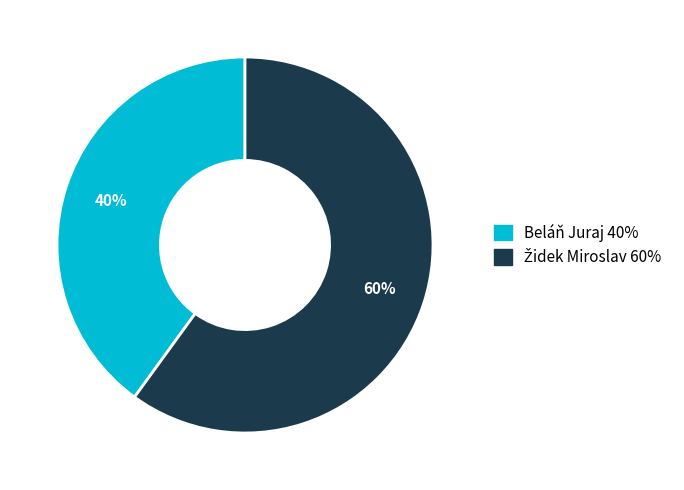

Is there any slice that represents more than half of the pie?

Yes